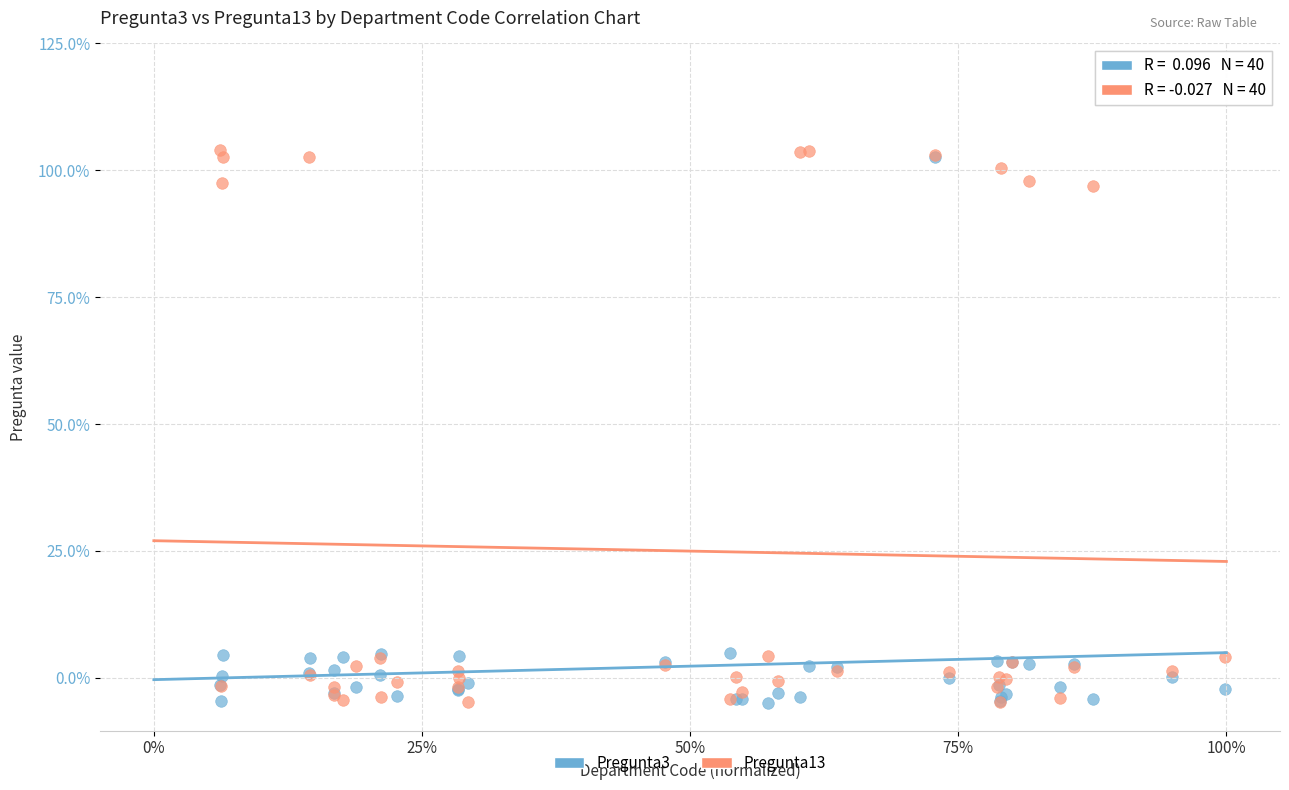

What are all the series names shown in the legend?

Pregunta3, Pregunta13